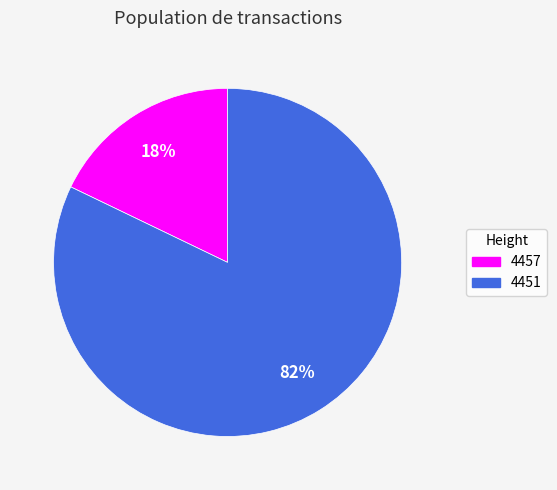

Count the number of slices in the pie.

2